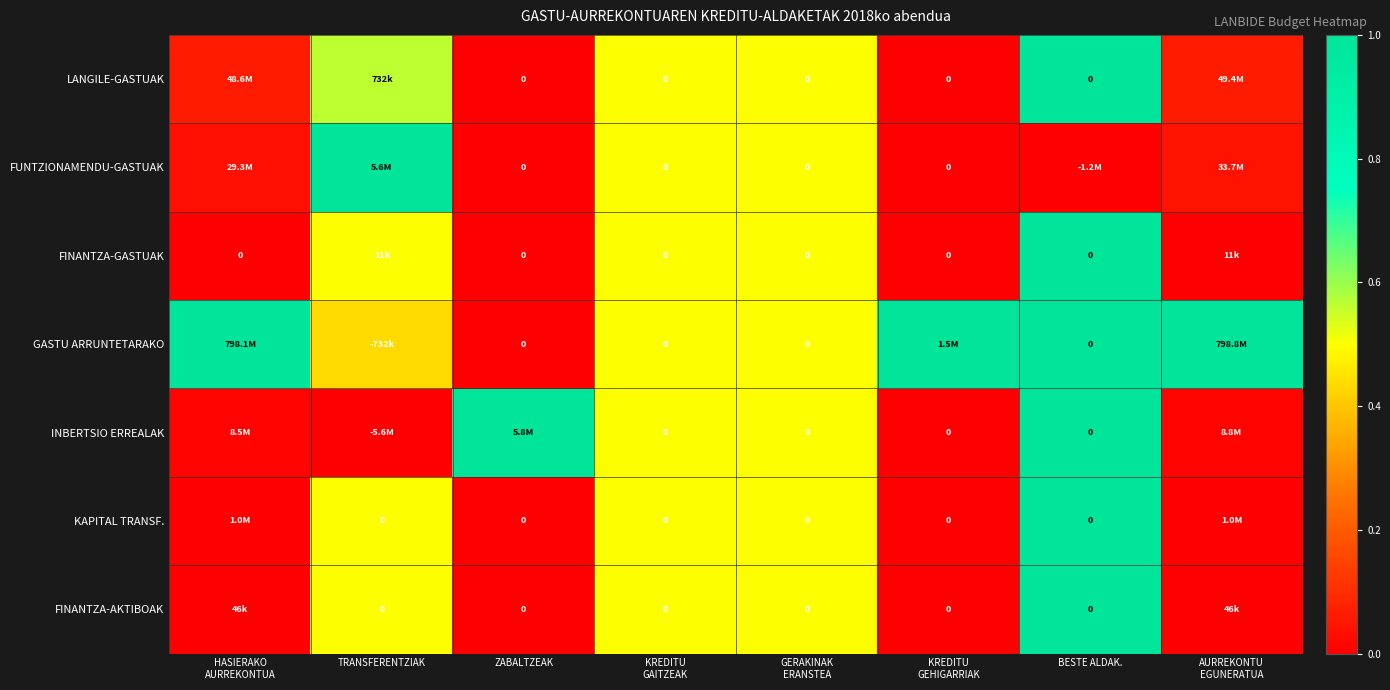

Which has a higher value, KREDITU
GEHIGARRIAK or AURREKONTU
EGUNERATUA?

AURREKONTU
EGUNERATUA